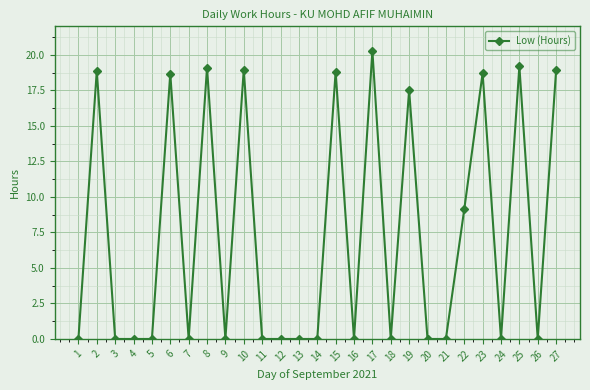

What is the approximate value at 6?

18.7